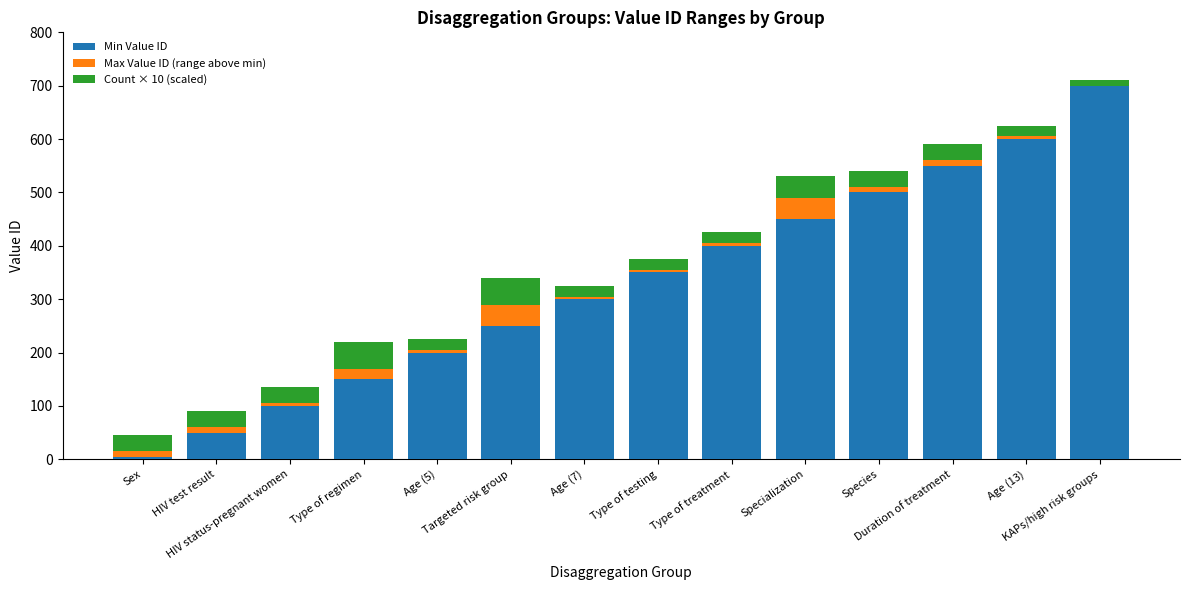

What is the maximum value for Min Value ID?

700